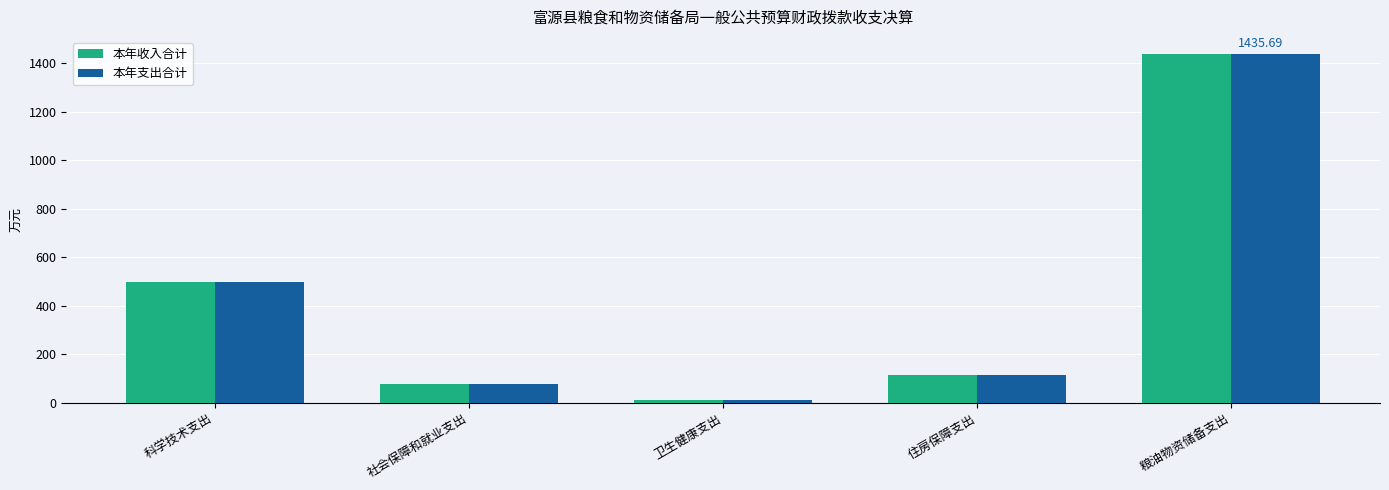

At how many categories does at least one series exceed 235?

2